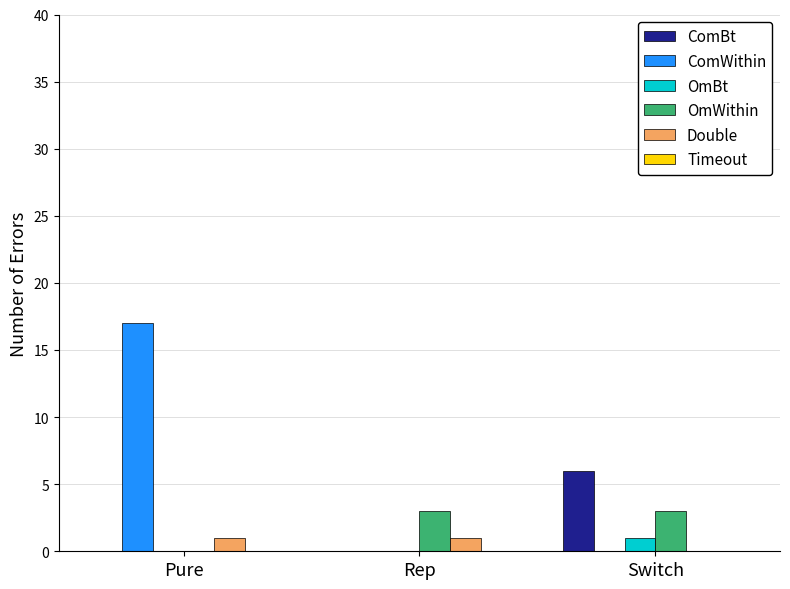

Count the number of data series in this chart.

5